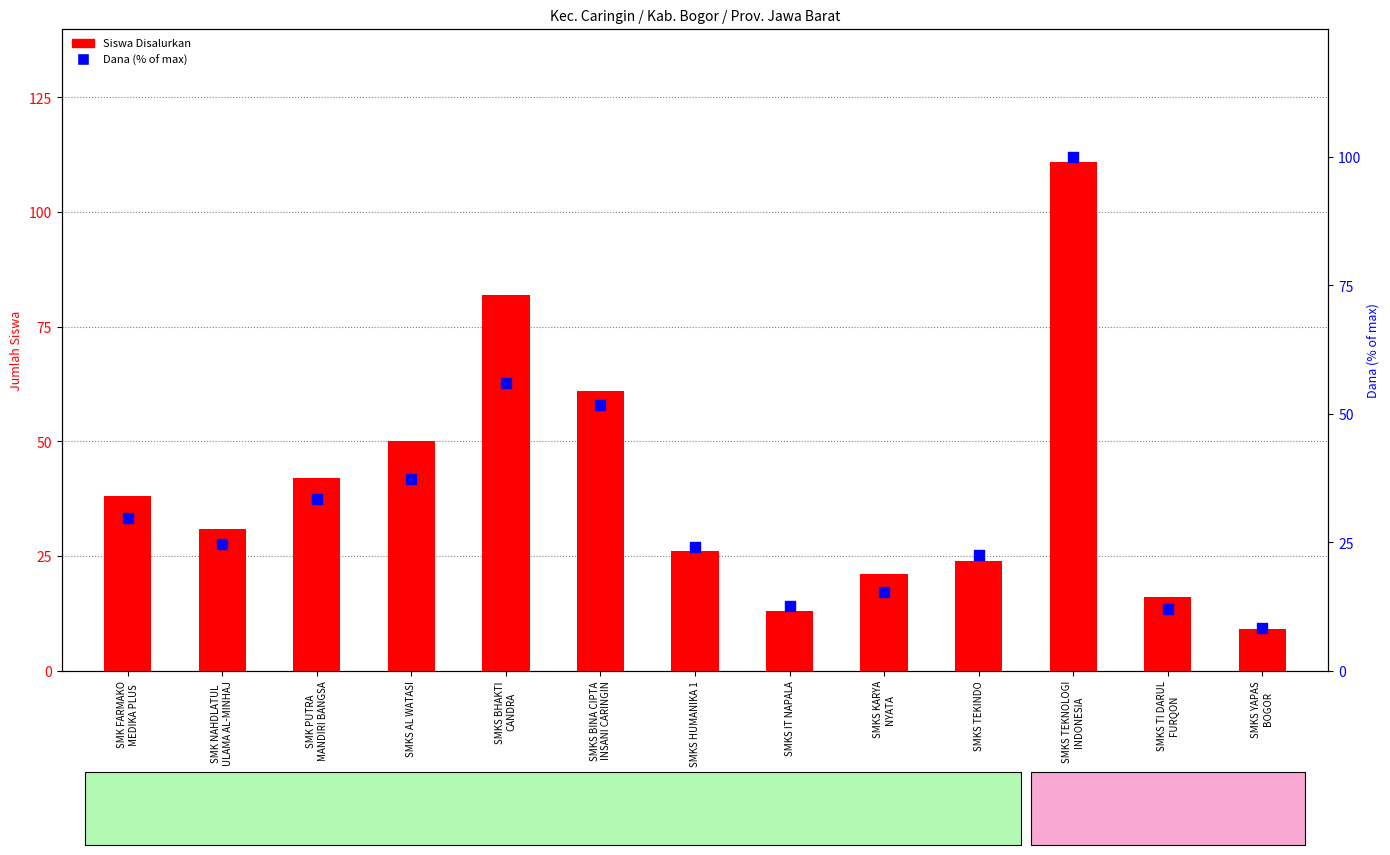

Is the value of Siswa Disalurkan at SMK FARMAKO
MEDIKA PLUS greater than the value of Dana (% of max) at SMKS BINA CIPTA
INSANI CARINGIN?

No